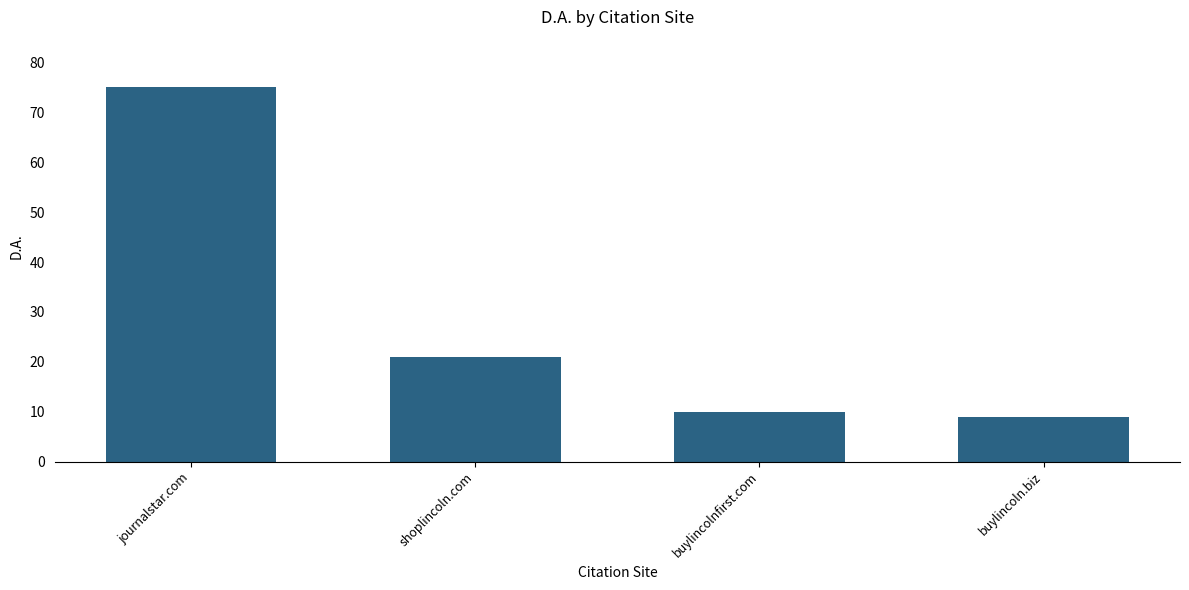

Rank the categories by value from lowest to highest.

buylincoln.biz, buylincolnfirst.com, shoplincoln.com, journalstar.com